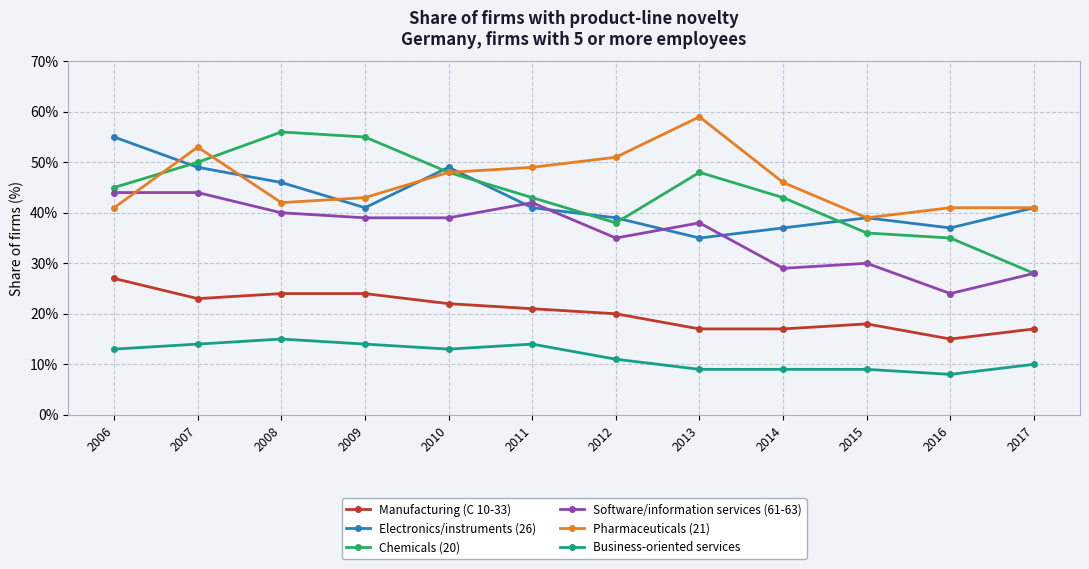

The Software/information services (61-63) series shows 44 at 2007. True or false?

True